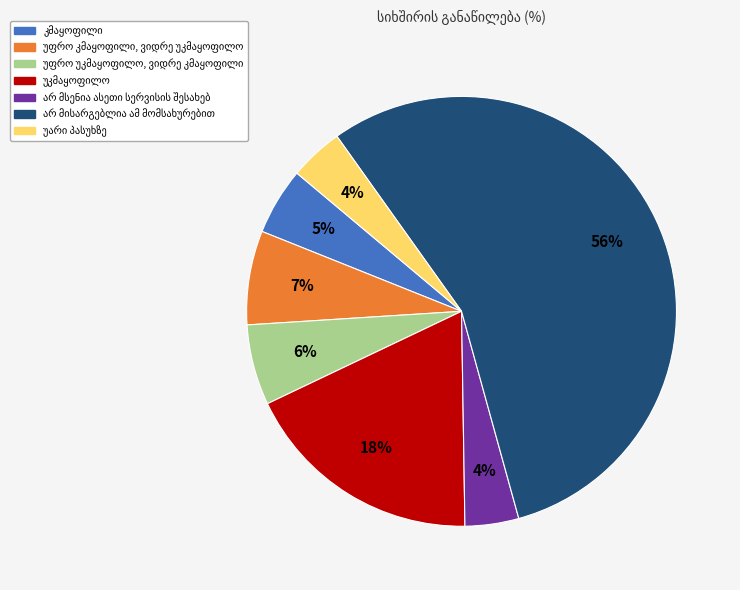

Count the number of slices in the pie.

7